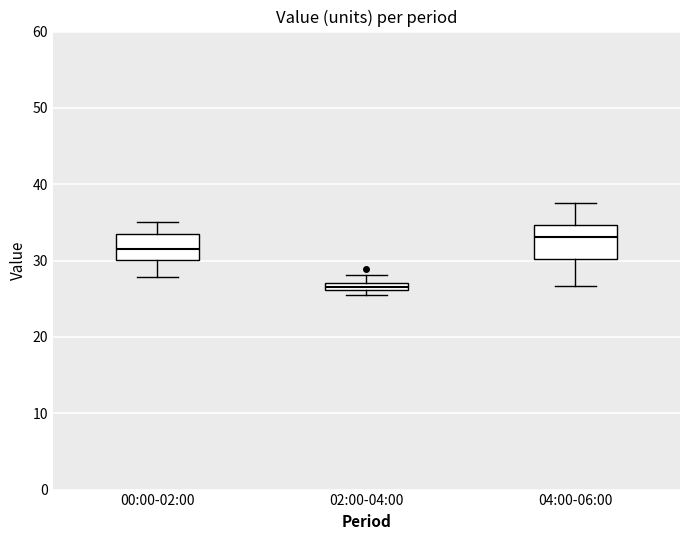

Where is the upper edge of the box for 00:00-02:00 on the y-axis? The values are not printed on the chart, so give them approximately, as read against the axis.

33